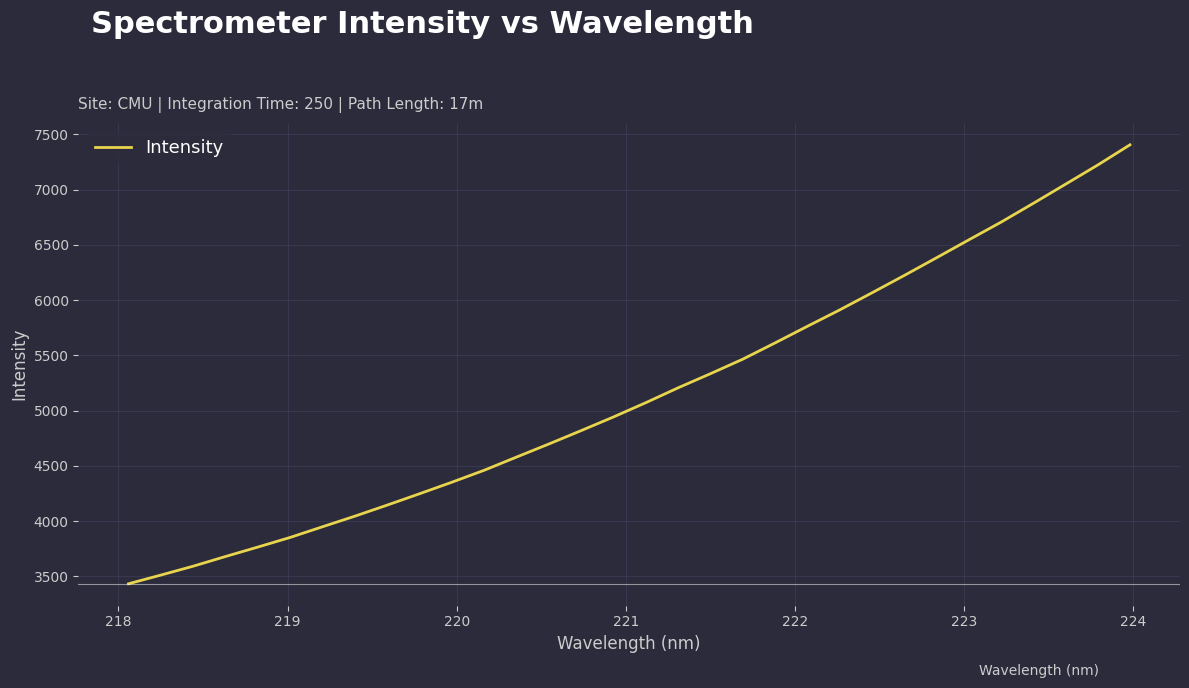

How many values are below 5071?

16